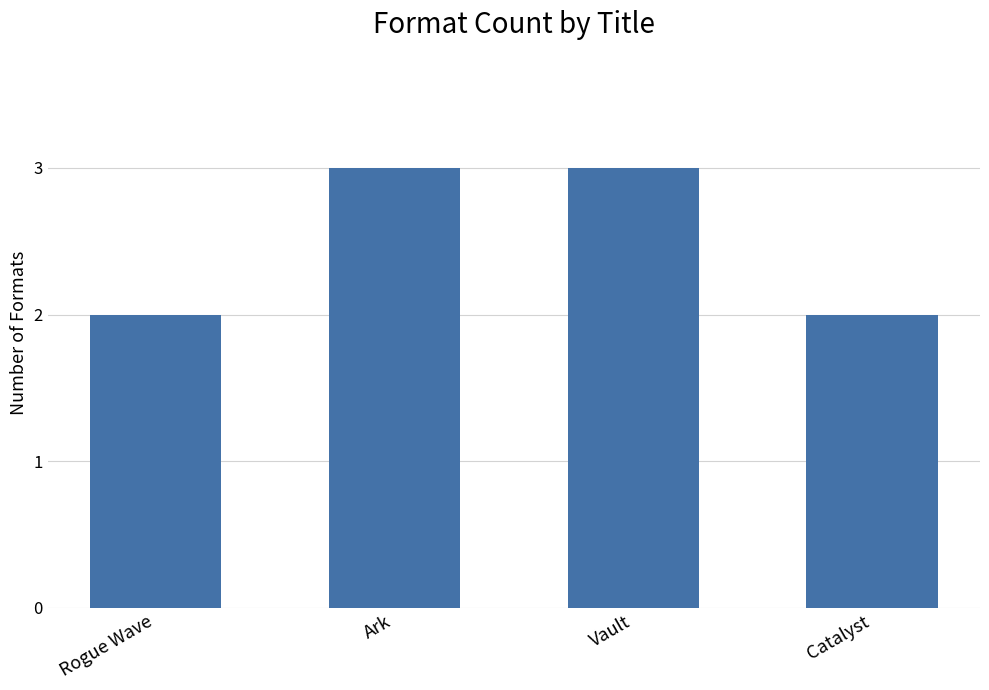

What is the greatest value displayed?

3